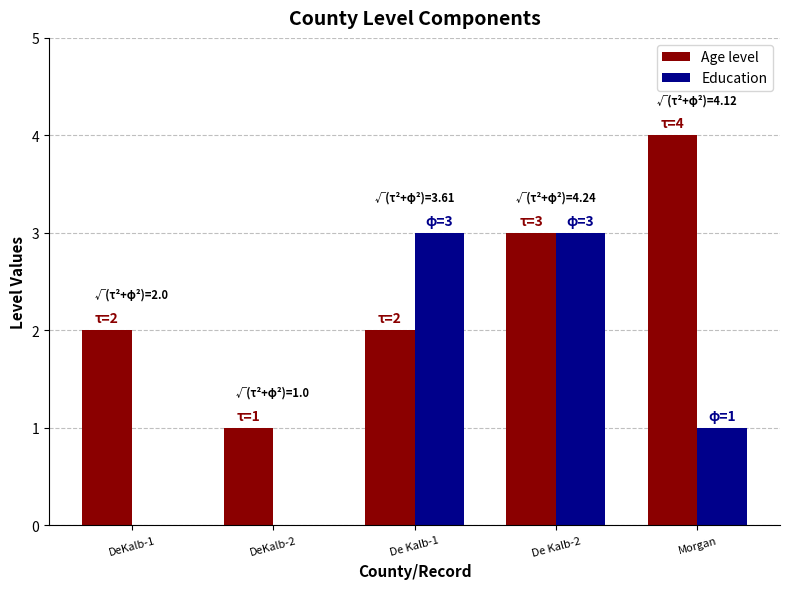

What is the sum of all Education values?

7